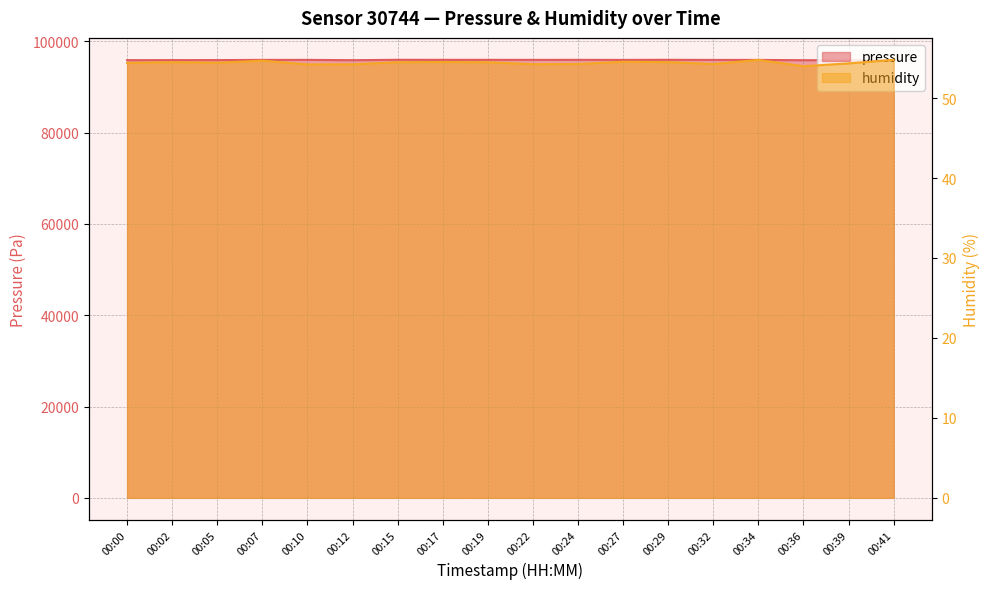

List the series in order of their peak value, highest first.

pressure, humidity